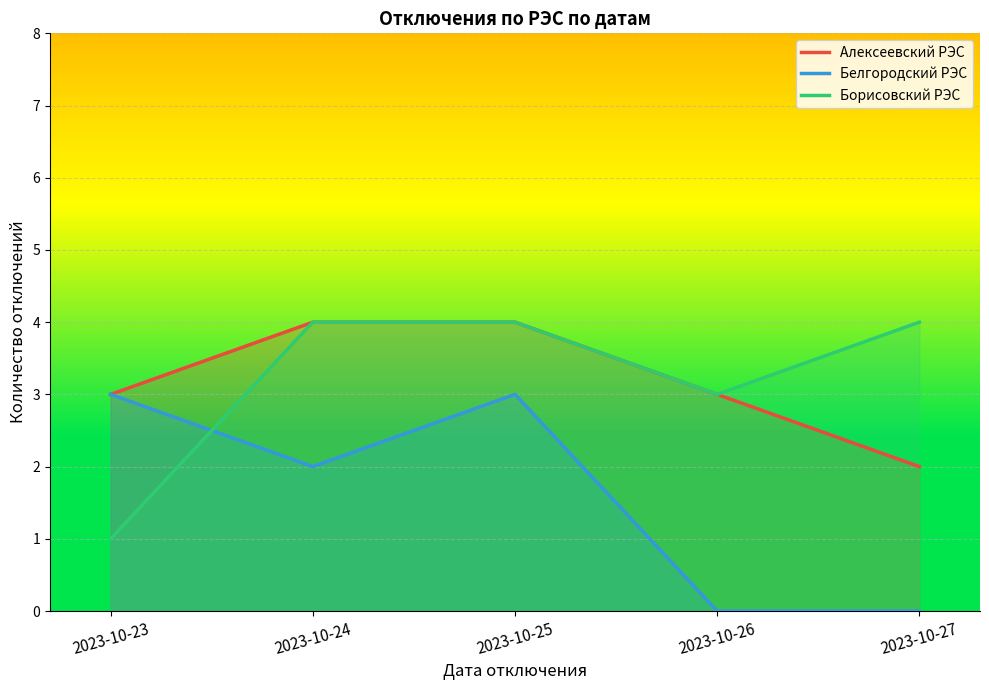

Rank the series at 2023-10-27 from lowest to highest value.

Белгородский РЭС, Алексеевский РЭС, Борисовский РЭС